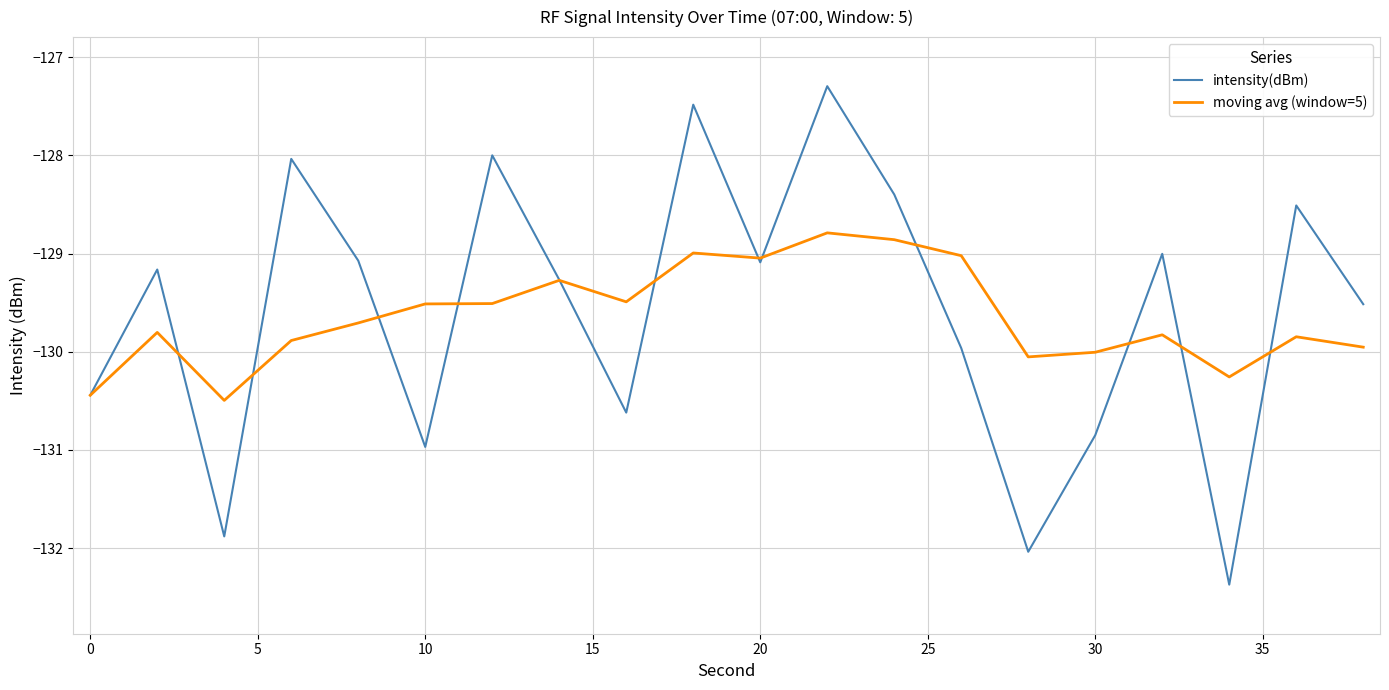

What is the minimum value for moving avg (window=5)?

-130.5